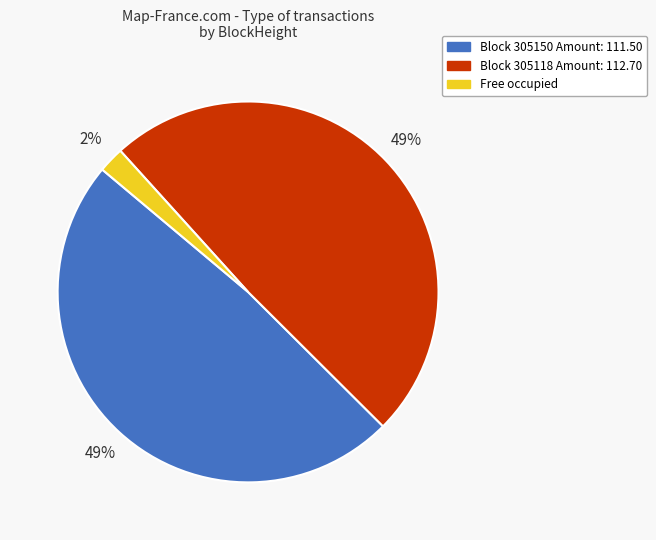

Is the sum of Free occupied and Block 305150 Amount: 111.50 greater than half?

Yes